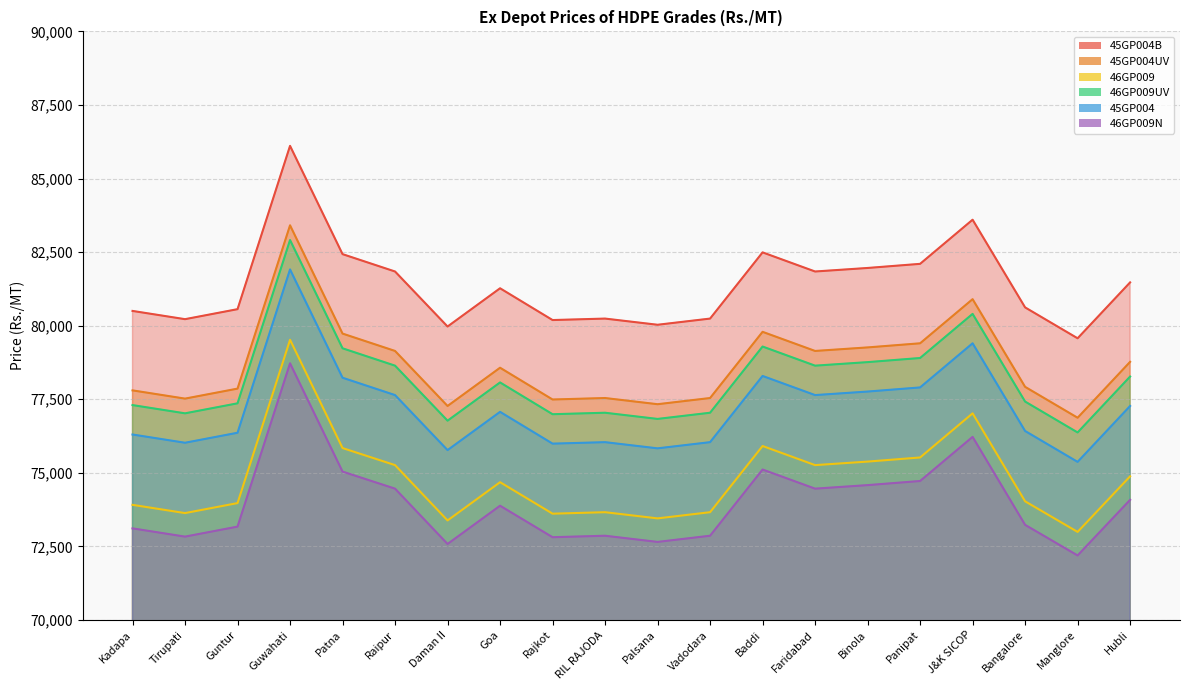

Is the value of 46GP009 at Hubli greater than the value of 45GP004 at Hubli?

No